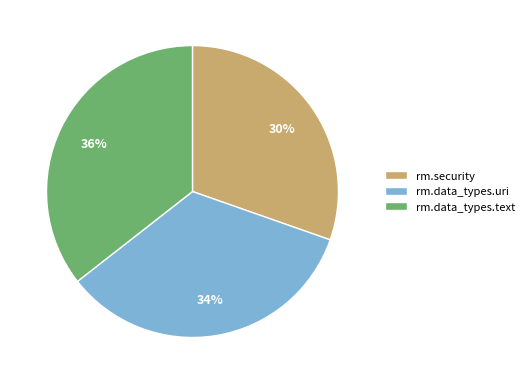

To the nearest percent, what is the combined percentage of rm.security and rm.data_types.text?

66%